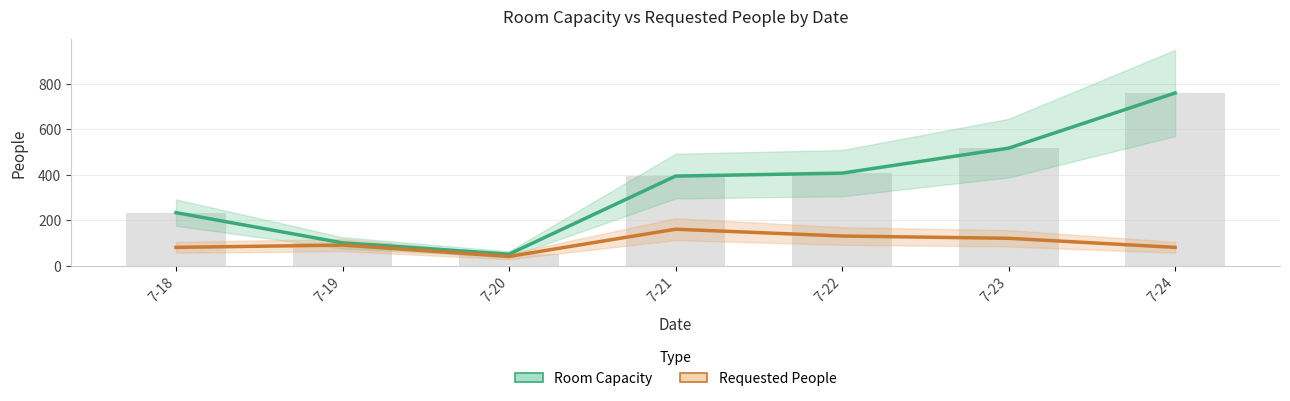

What is the value of the Room Capacity bar at the 2nd from the left?

100